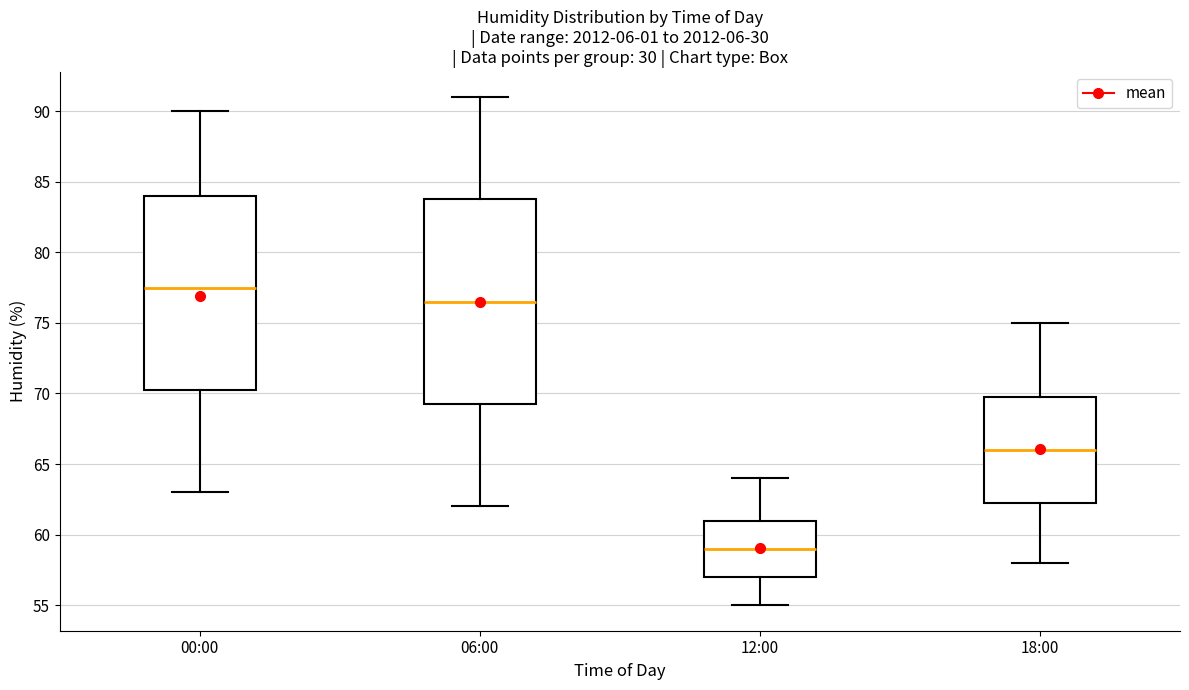

Comparing the boxes themselves (not the whiskers), which one is the tallest?

06:00